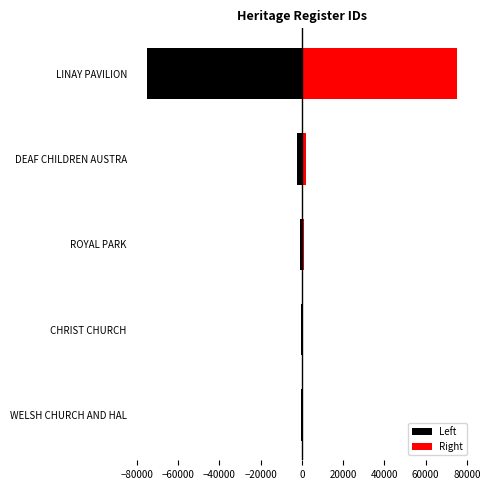

What is the approximate value of Left at ROYAL PARK?

-977